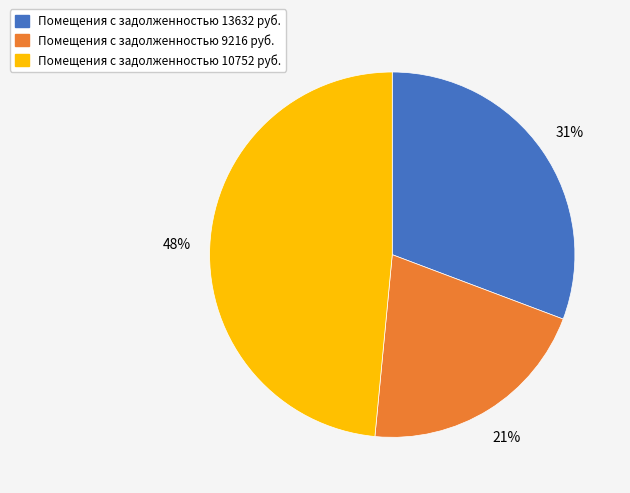

To the nearest percent, what is the average slice percentage?

33%